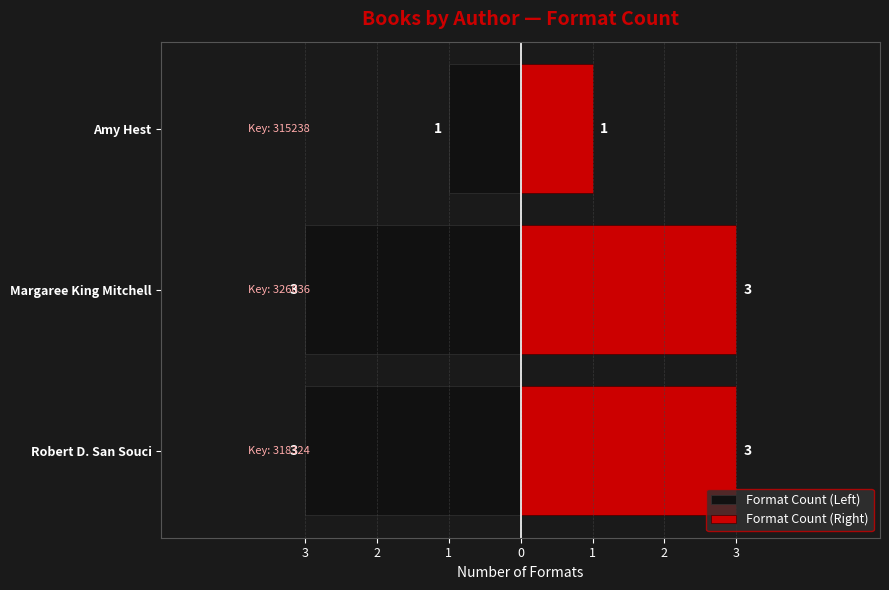

How many Format Count (Right) values are between 1 and 3?

3